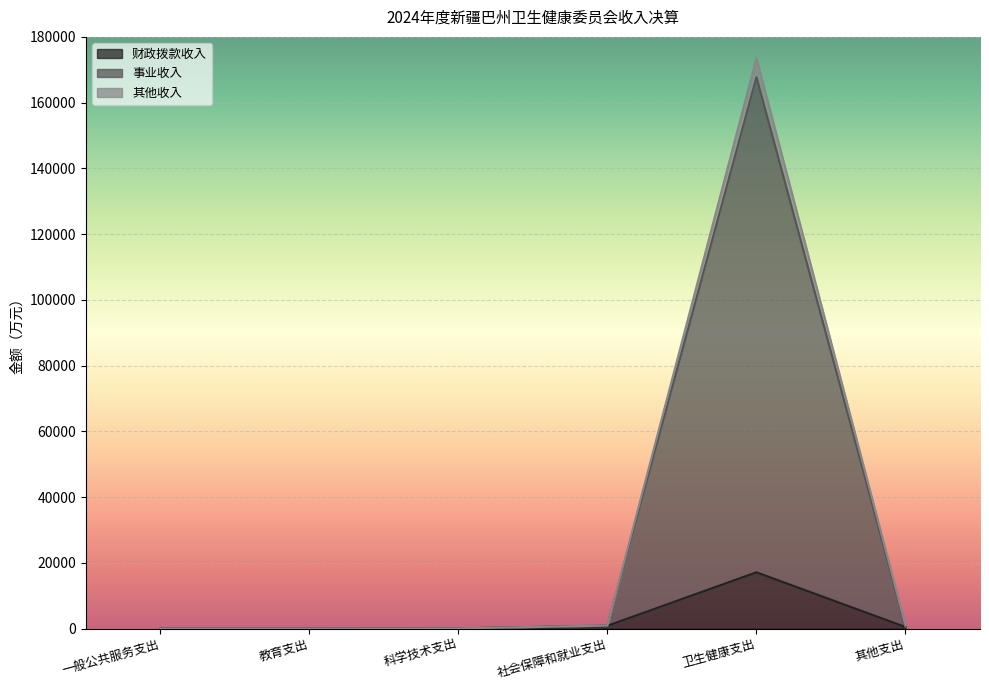

What is the label of the 2nd point from the left?

教育支出